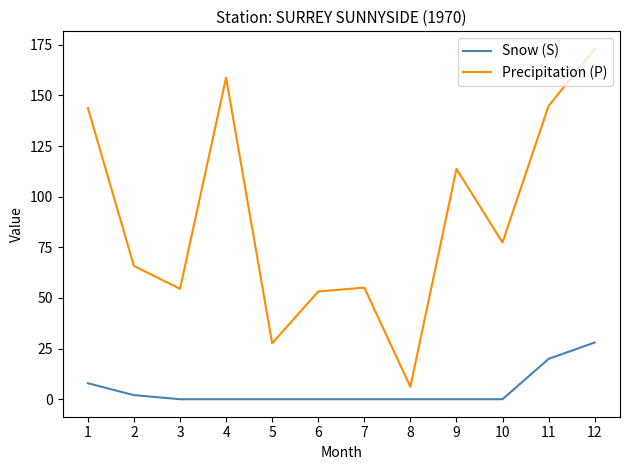

Is the value of Precipitation (P) at 4 greater than the value of Snow (S) at 4?

Yes